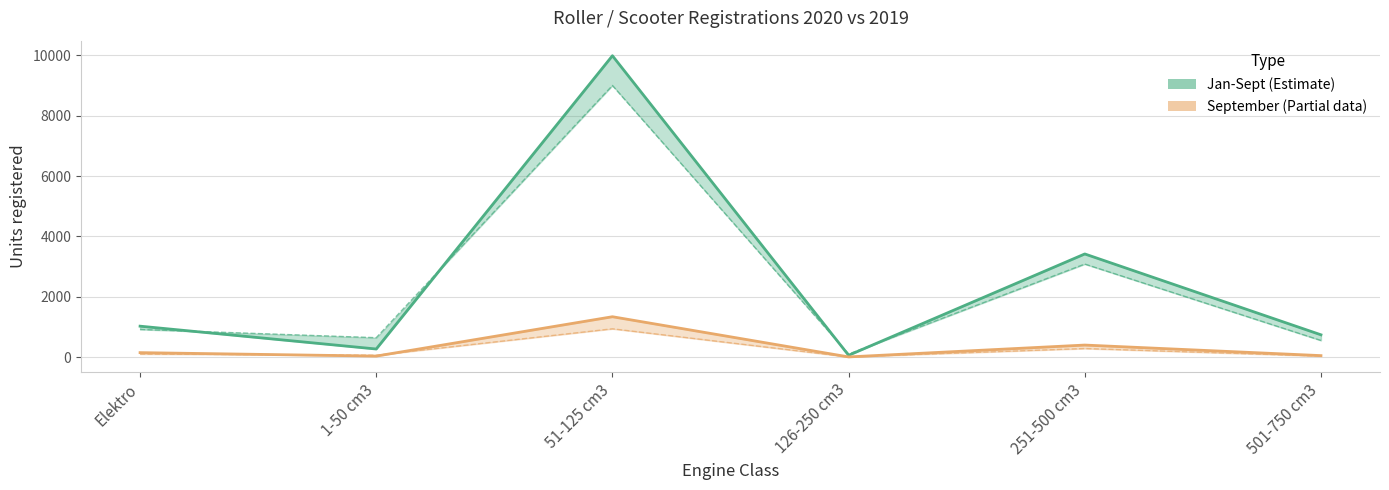

Which category has the highest value in the Jan-Sept 2020 series?

51-125 cm3